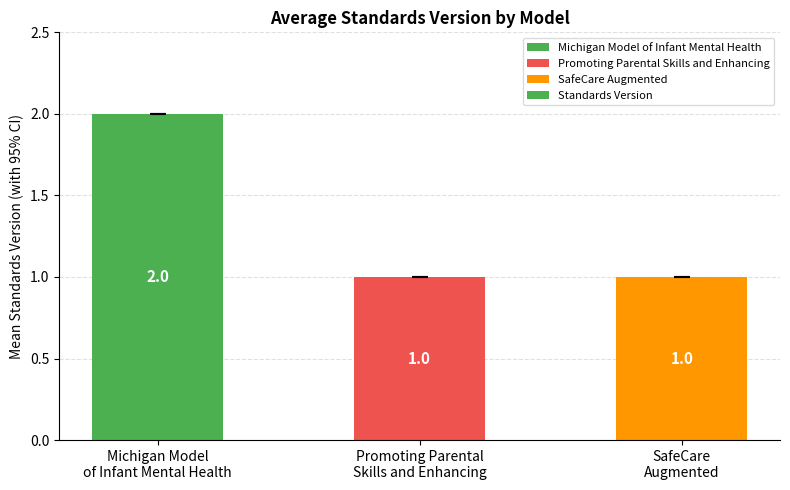

What is the approximate value at Michigan Model
of Infant Mental Health?

2